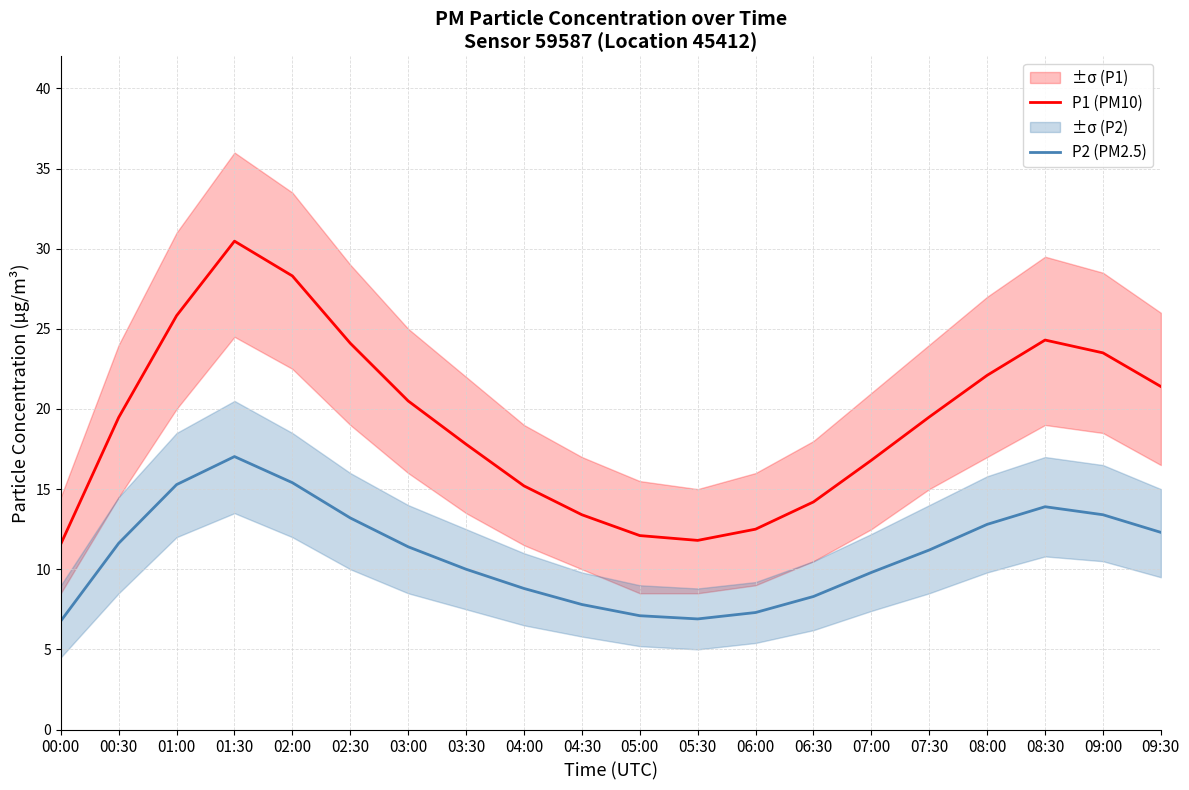

What is the difference between the P1 (PM10) values at 05:30 and 02:30?

12.3